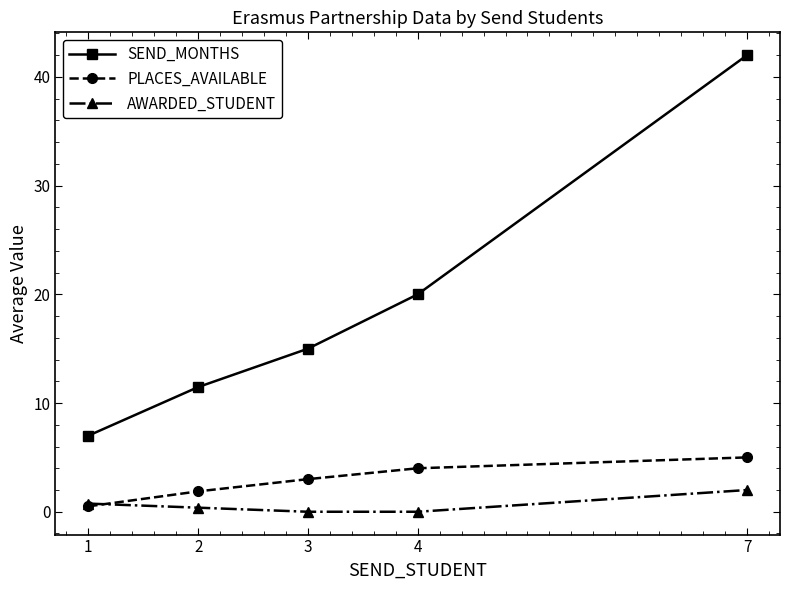

How many categories are shown in the chart?

5